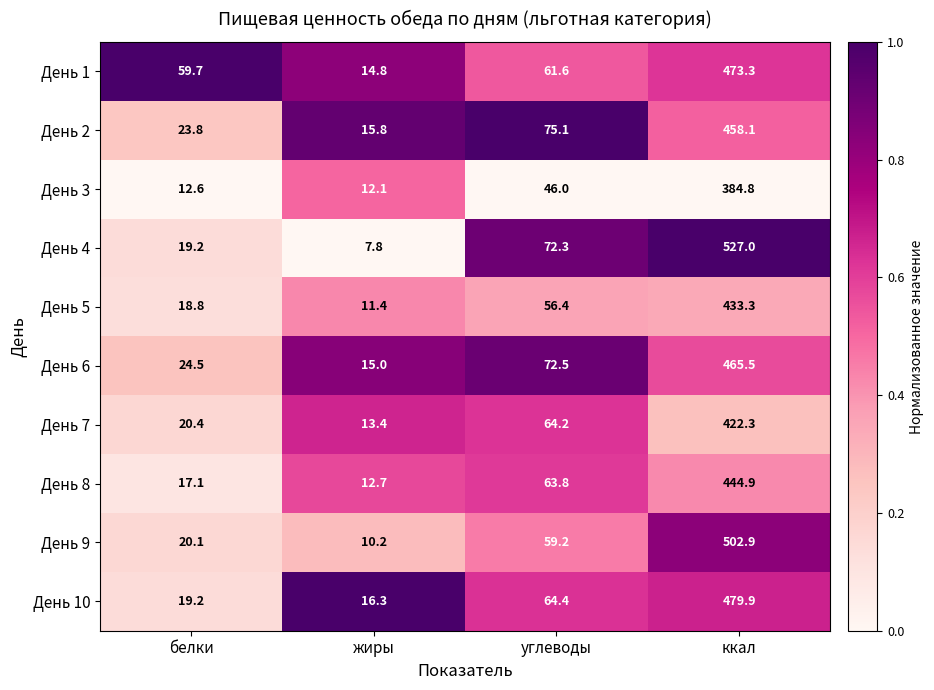

Which series changed the most between белки and ккал?

День 4